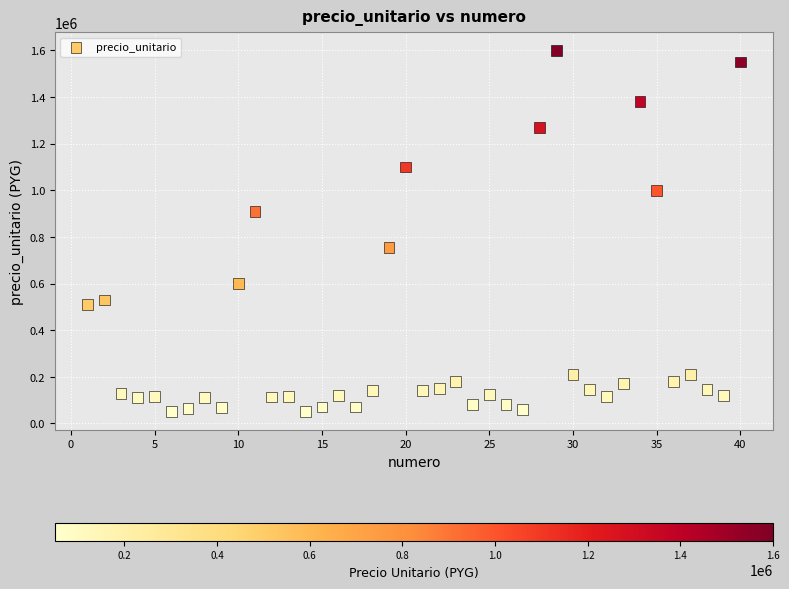

What is the range of Y values (max minus min)?

1550000